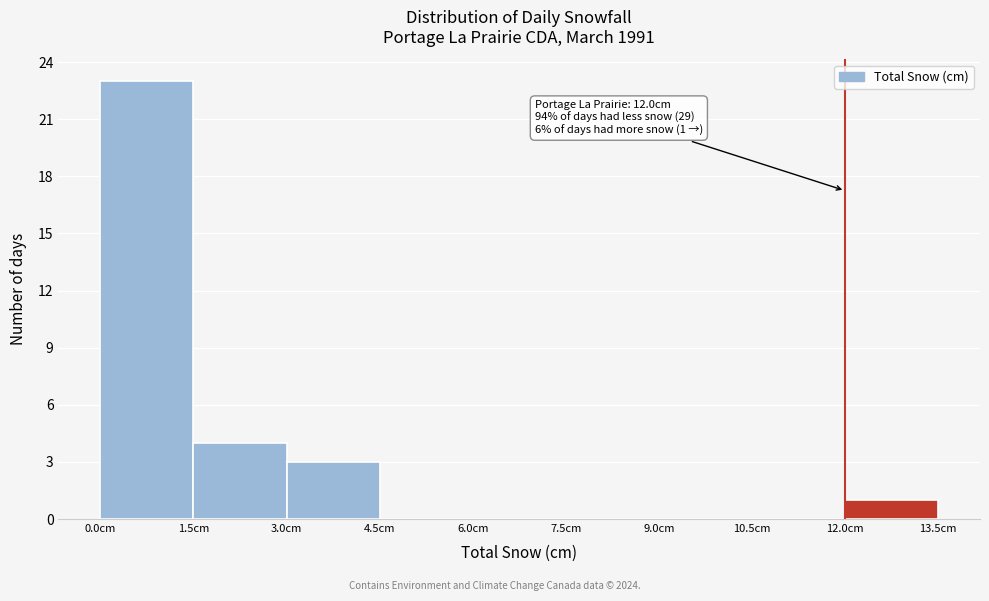

Over which range of the x-axis is the bar tallest?

0.0 to 1.5